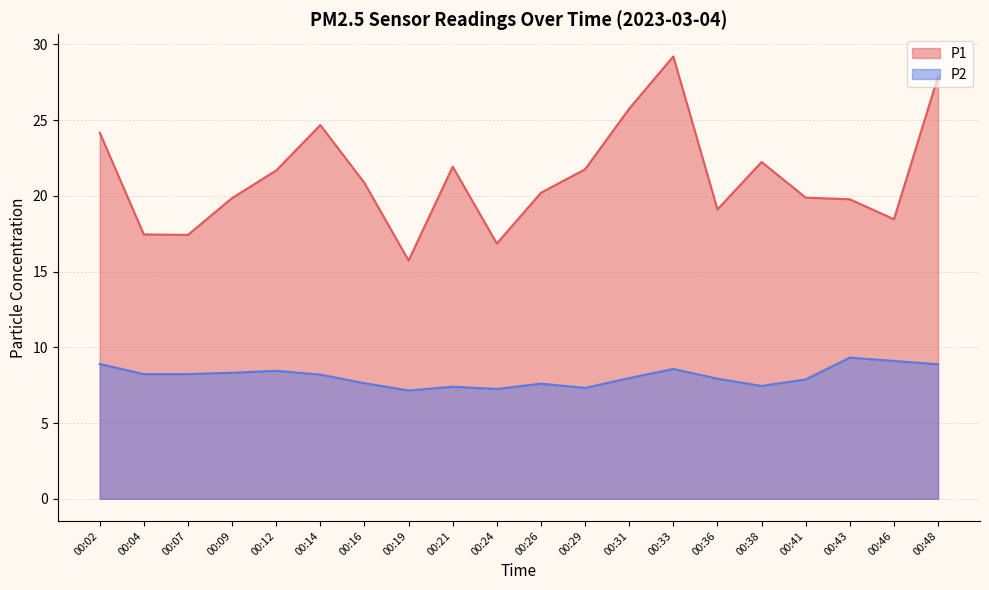

Rank the series by their maximum value, from lowest to highest.

P2, P1